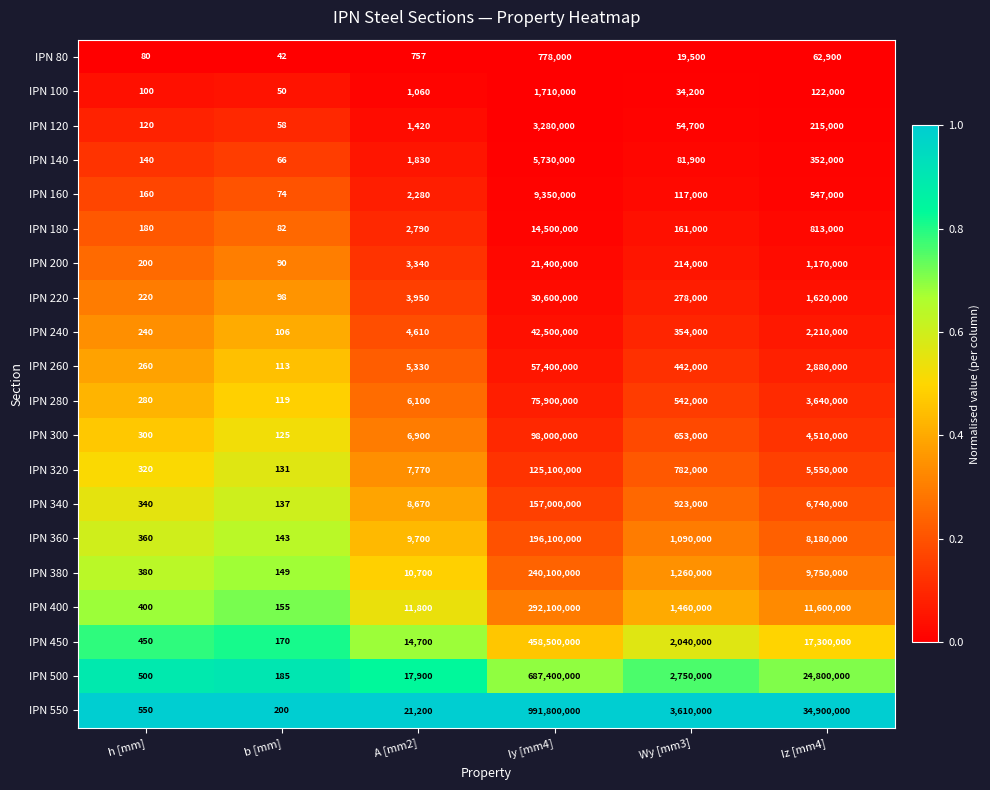

The value of IPN 140 at A [mm2] is 1830. True or false?

True